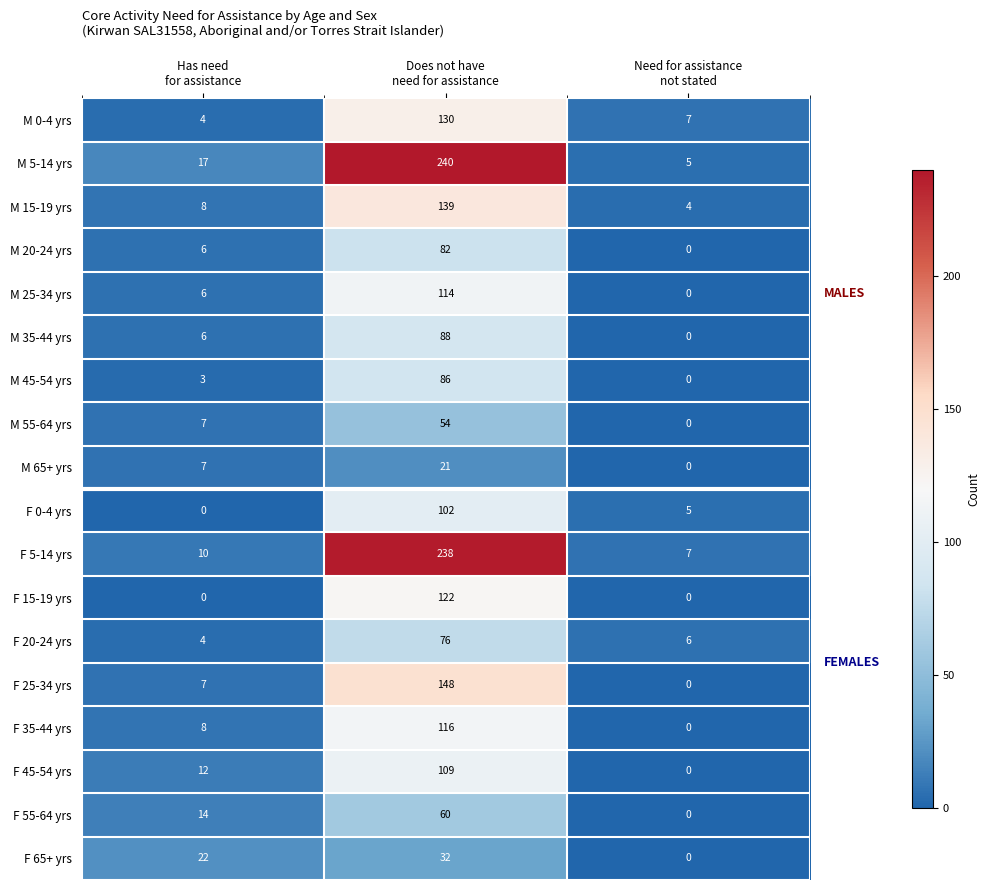

What is the greatest value displayed?

240